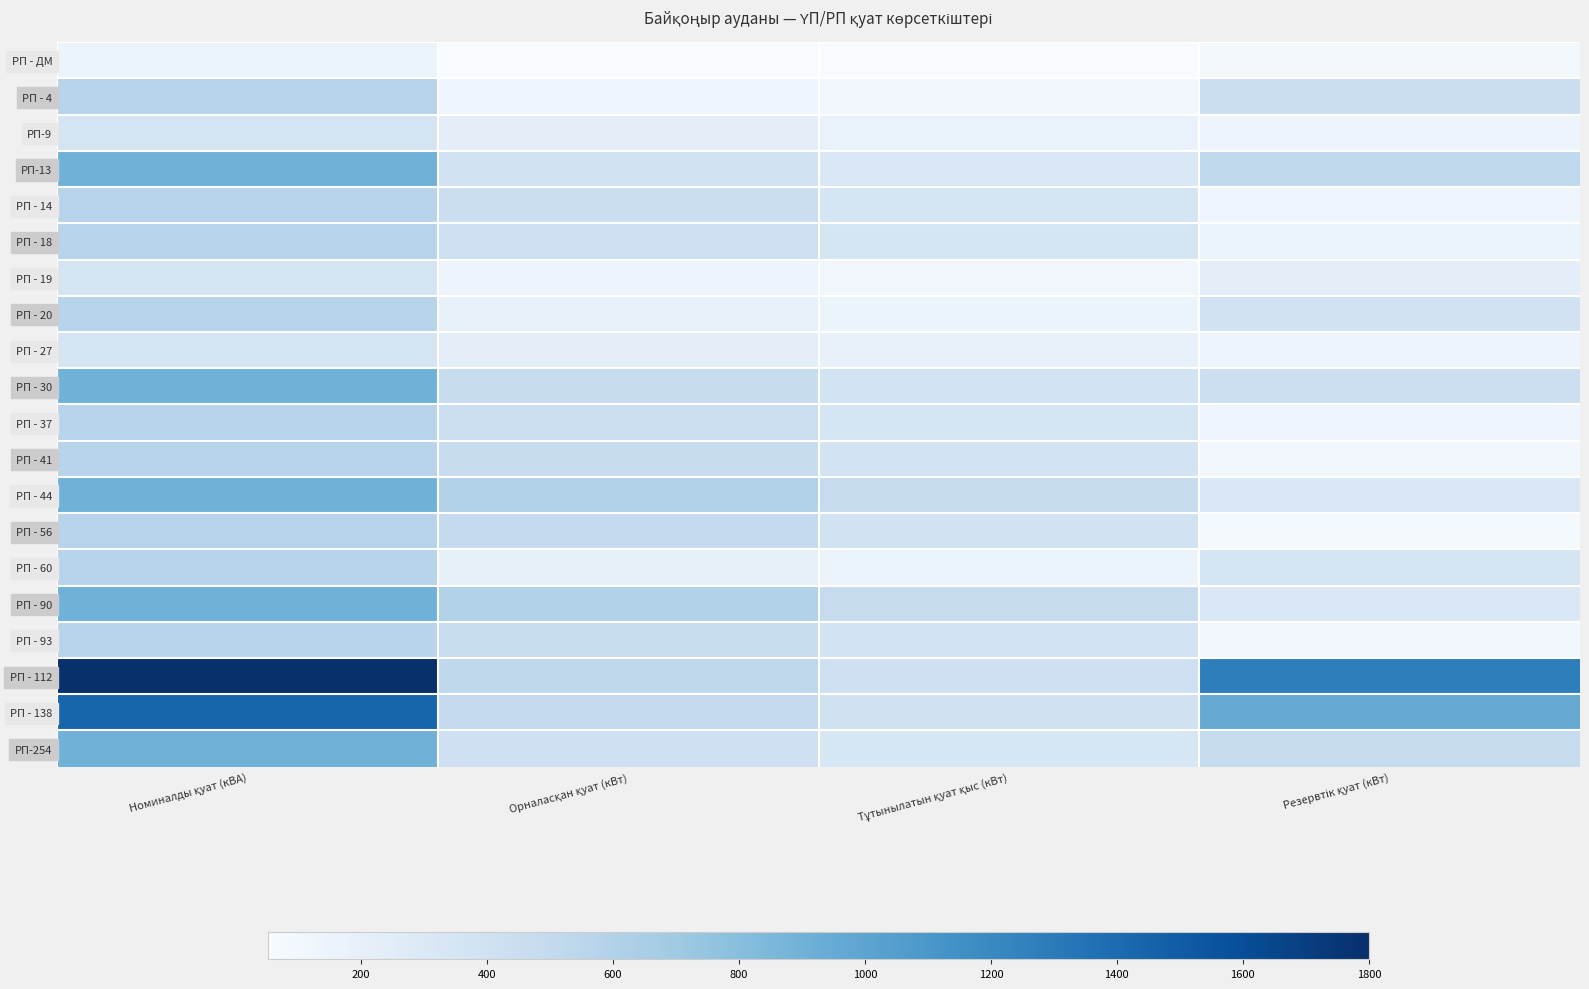

Reading right to left, extract all data points from this chart.

РП - ДМ: Резервтік қуат (кВт)=90.0	Тұтынылатын қуат қыс (кВт)=53.0	Орналасқан қуат (кВт)=53.0	Номиналды қуат (кВА)=143.0
РП - 4: Резервтік қуат (кВт)=443.0	Тұтынылатын қуат қыс (кВт)=99.2	Орналасқан қуат (кВт)=124.0	Номиналды қуат (кВА)=567.0
РП-9: Резервтік қуат (кВт)=141.0	Тұтынылатын қуат қыс (кВт)=175.2	Орналасқан қуат (кВт)=219.0	Номиналды қуат (кВА)=360.0
РП-13: Резервтік қуат (кВт)=515.0	Тұтынылатын қуат қыс (кВт)=308.0	Орналасқан қуат (кВт)=385.0	Номиналды қуат (кВА)=900.0
РП - 14: Резервтік қуат (кВт)=131.0	Тұтынылатын қуат қыс (кВт)=348.8	Орналасқан қуат (кВт)=436.0	Номиналды қуат (кВА)=567.0
РП - 18: Резервтік қуат (кВт)=142.0	Тұтынылатын қуат қыс (кВт)=340.0	Орналасқан қуат (кВт)=425.0	Номиналды қуат (кВА)=567.0
РП - 19: Резервтік қуат (кВт)=224.0	Тұтынылатын қуат қыс (кВт)=108.8	Орналасқан қуат (кВт)=136.0	Номиналды қуат (кВА)=360.0
РП - 20: Резервтік қуат (кВт)=389.0	Тұтынылатын қуат қыс (кВт)=142.4	Орналасқан қуат (кВт)=178.0	Номиналды қуат (кВА)=567.0
РП - 27: Резервтік қуат (кВт)=137.0	Тұтынылатын қуат қыс (кВт)=178.4	Орналасқан қуат (кВт)=223.0	Номиналды қуат (кВА)=360.0
РП - 30: Резервтік қуат (кВт)=430.0	Тұтынылатын қуат қыс (кВт)=376.0	Орналасқан қуат (кВт)=470.0	Номиналды қуат (кВА)=900.0
РП - 37: Резервтік қуат (кВт)=132.0	Тұтынылатын қуат қыс (кВт)=348.0	Орналасқан қуат (кВт)=435.0	Номиналды қуат (кВА)=567.0
РП - 41: Резервтік қуат (кВт)=104.0	Тұтынылатын қуат қыс (кВт)=370.4	Орналасқан қуат (кВт)=463.0	Номиналды қуат (кВА)=567.0
РП - 44: Резервтік қуат (кВт)=302.0	Тұтынылатын қуат қыс (кВт)=478.4	Орналасқан қуат (кВт)=598.0	Номиналды қуат (кВА)=900.0
РП - 56: Резервтік қуат (кВт)=77.0	Тұтынылатын қуат қыс (кВт)=392.0	Орналасқан қуат (кВт)=490.0	Номиналды қуат (кВА)=567.0
РП - 60: Резервтік қуат (кВт)=365.0	Тұтынылатын қуат қыс (кВт)=161.6	Орналасқан қуат (кВт)=202.0	Номиналды қуат (кВА)=567.0
РП - 90: Резервтік қуат (кВт)=304.0	Тұтынылатын қуат қыс (кВт)=476.8	Орналасқан қуат (кВт)=596.0	Номиналды қуат (кВА)=900.0
РП - 93: Резервтік қуат (кВт)=105.0	Тұтынылатын қуат қыс (кВт)=369.6	Орналасқан қуат (кВт)=462.0	Номиналды қуат (кВА)=567.0
РП - 112: Резервтік қуат (кВт)=1274.0	Тұтынылатын қуат қыс (кВт)=420.8	Орналасқан қуат (кВт)=526.0	Номиналды қуат (кВА)=1800.0
РП - 138: Резервтік қуат (кВт)=947.0	Тұтынылатын қуат қыс (кВт)=394.4	Орналасқан қуат (кВт)=493.0	Номиналды қуат (кВА)=1440.0
РП-254: Резервтік қуат (кВт)=480.0	Тұтынылатын қуат қыс (кВт)=336.0	Орналасқан қуат (кВт)=420.0	Номиналды қуат (кВА)=900.0